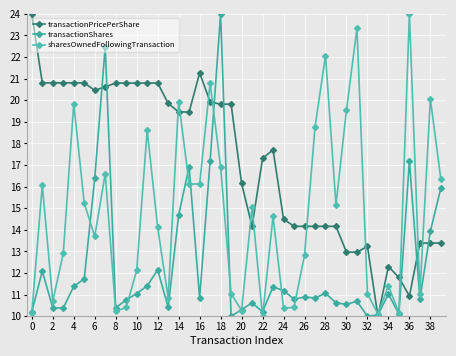

At which label does transactionShares reach its peak?

18